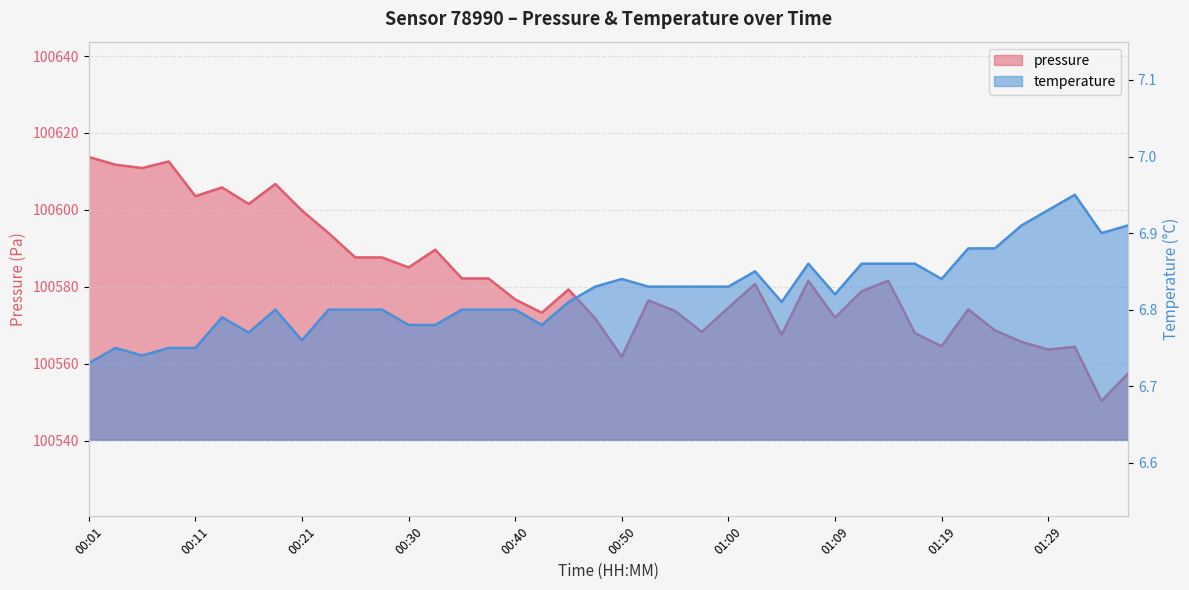

How many lines are shown in the chart?

2